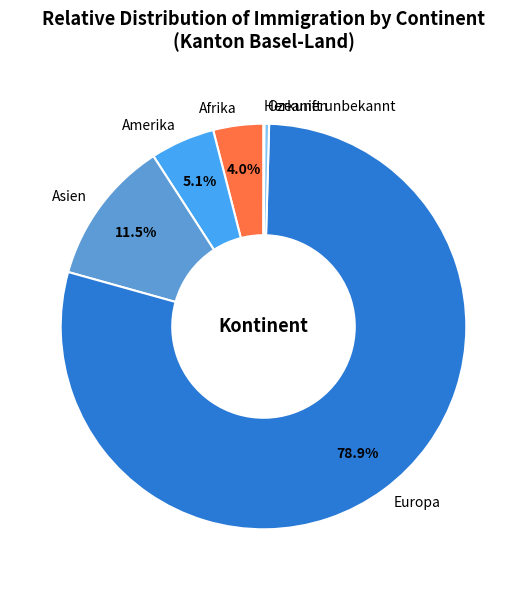

Which category has the biggest portion of the pie?

Europa